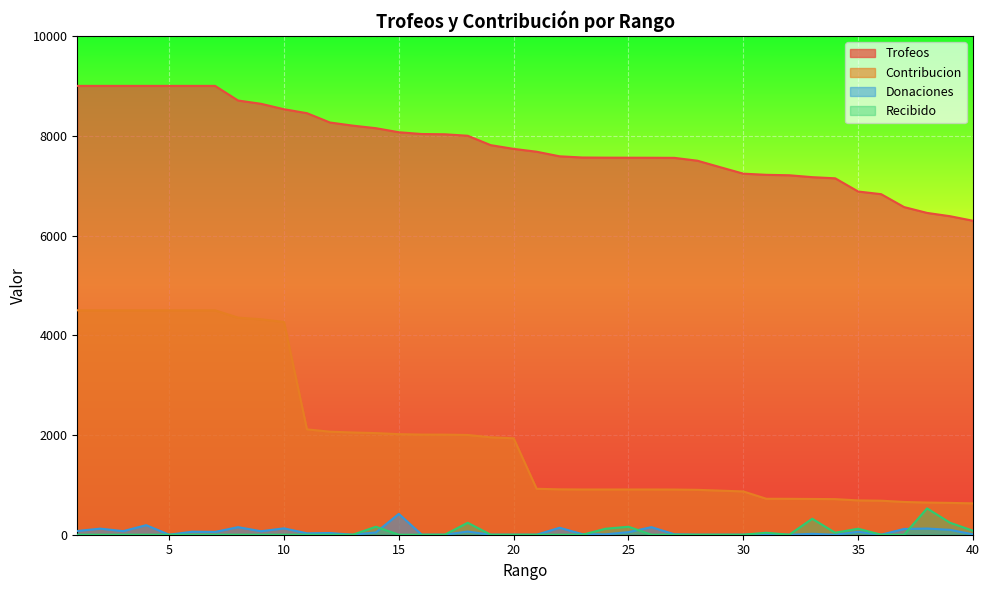

Which label corresponds to the largest value in the chart?

1